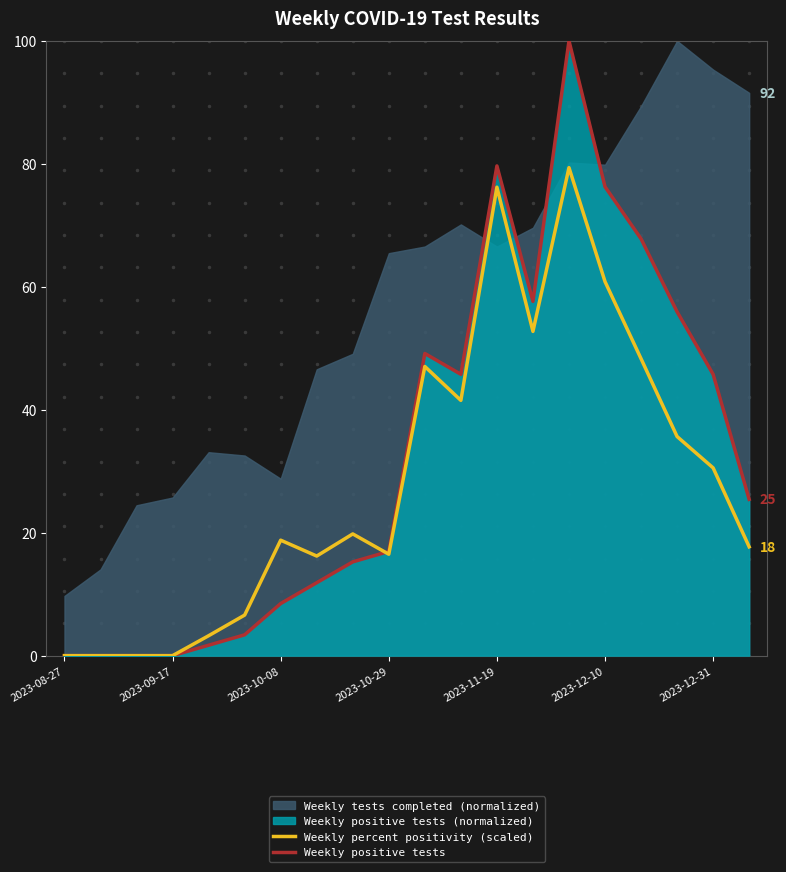

What is the highest value of the Weekly percent positivity (scaled) series?

79.4